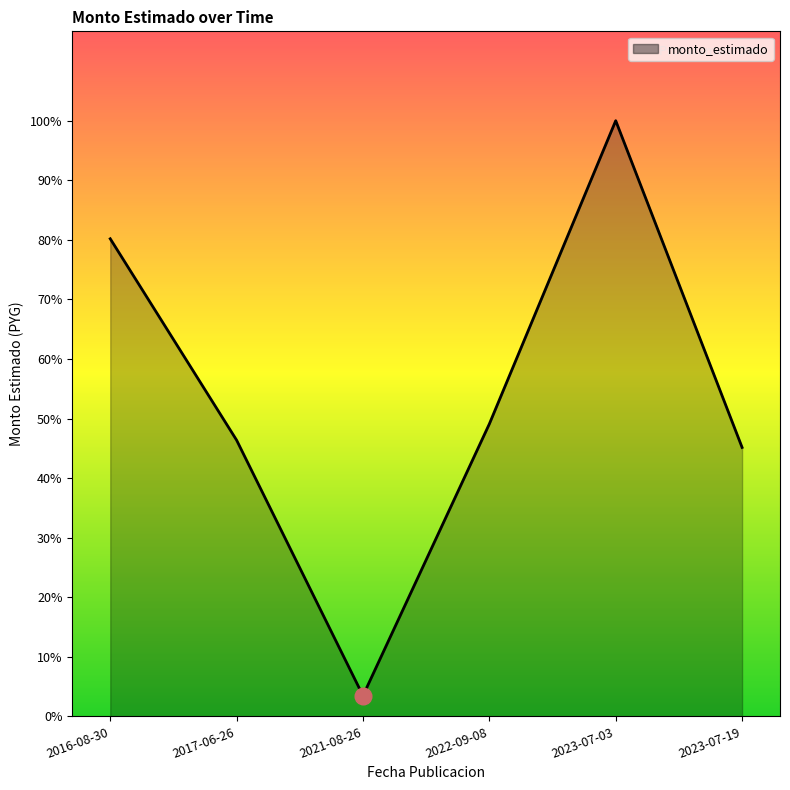

Does the chart have visible grid lines?

No